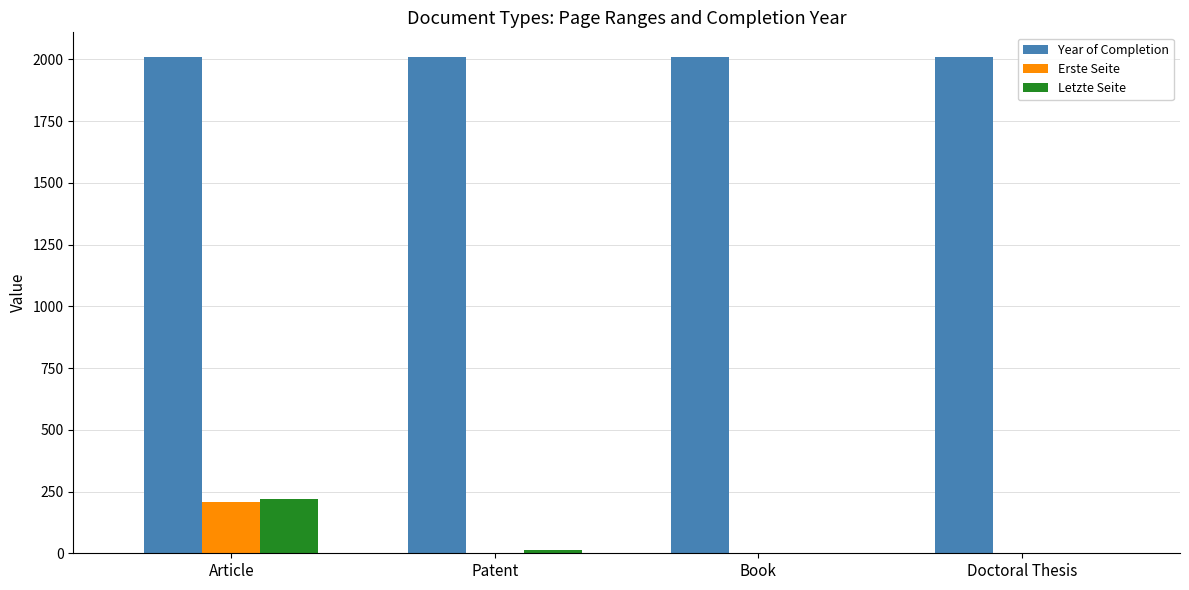

Which series has the largest total across all categories?

Year of Completion